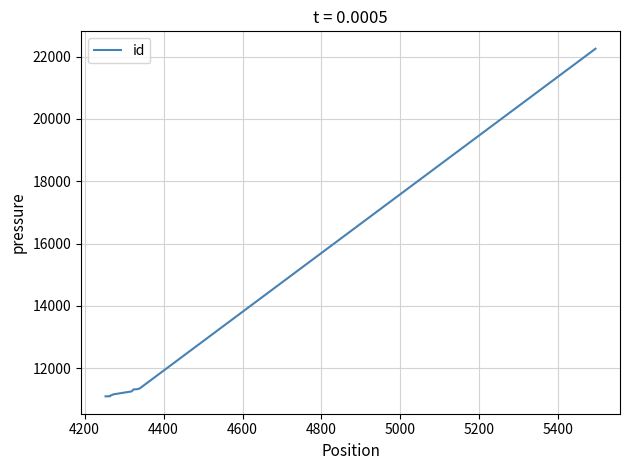

Reading left to right, what are all the values shown in this chart?

11098	11100	11111	11112	11162	11256	11322	11324	11346	22253